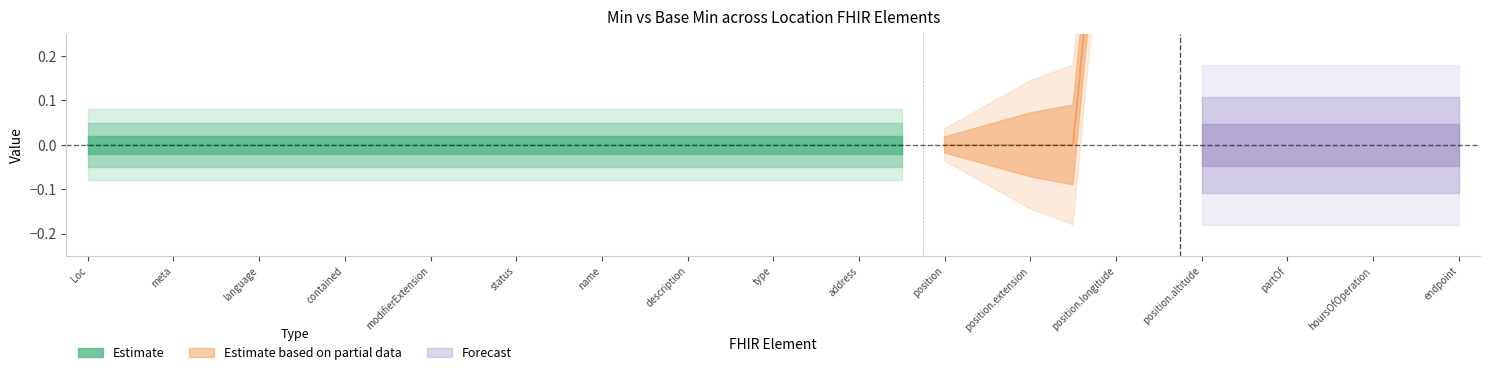

Is the value of min at 11 greater than the value of base_min at 3?

No